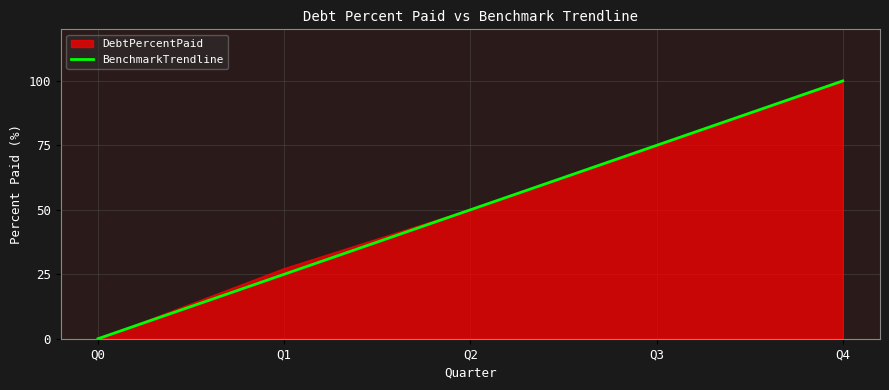

Which label corresponds to the largest value in the chart?

Q4